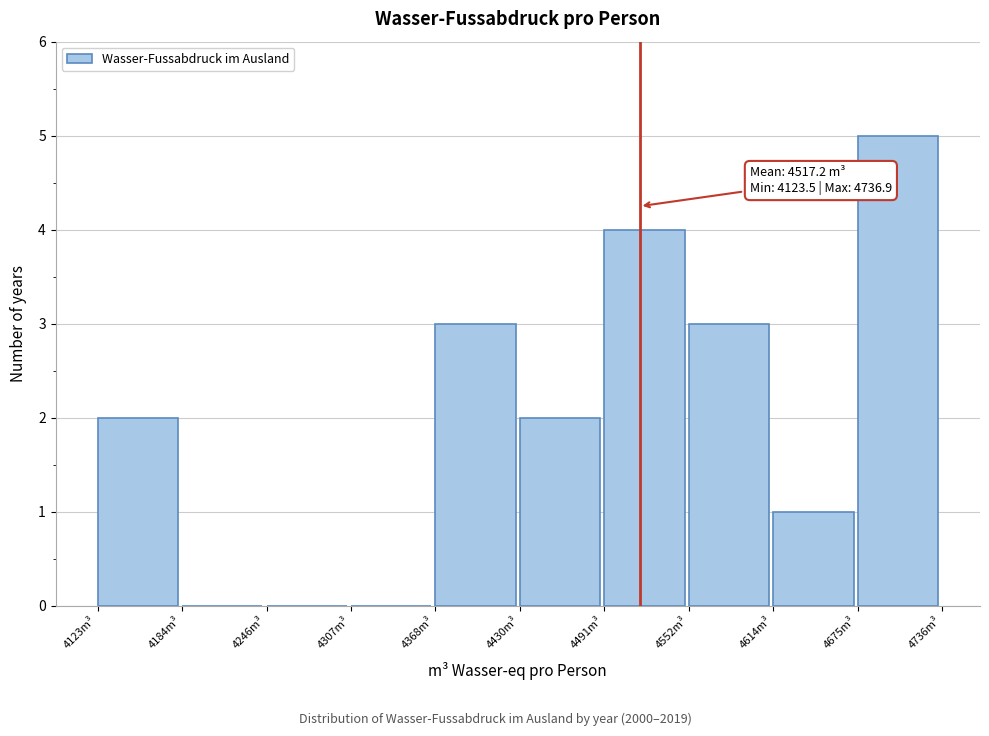

Over which range of the x-axis is the bar tallest?

4680 to 4740